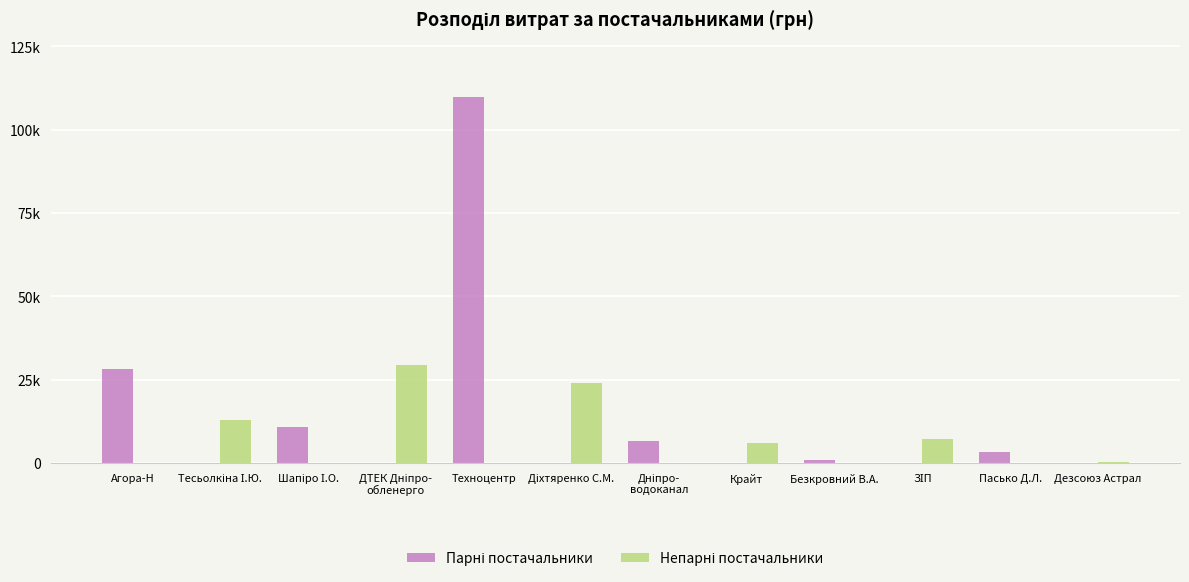

At which label does Непарні постачальники first exceed 388?

Тесьолкіна І.Ю.